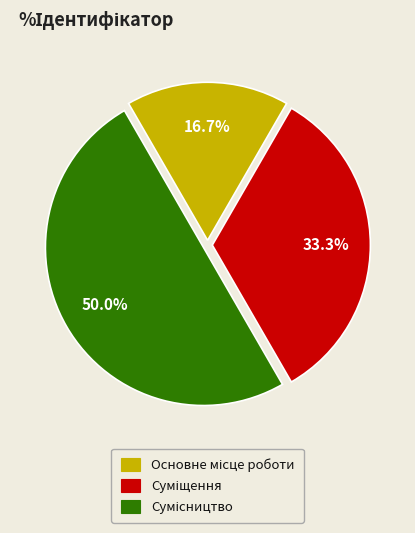

To the nearest percent, what portion does Сумісництво represent?

50%